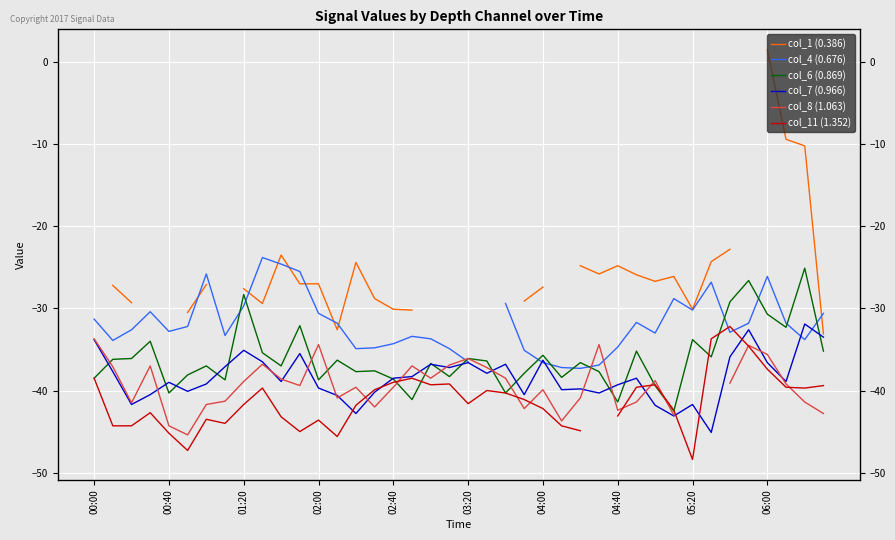

Which has a higher value, 29 or 03:20?

29